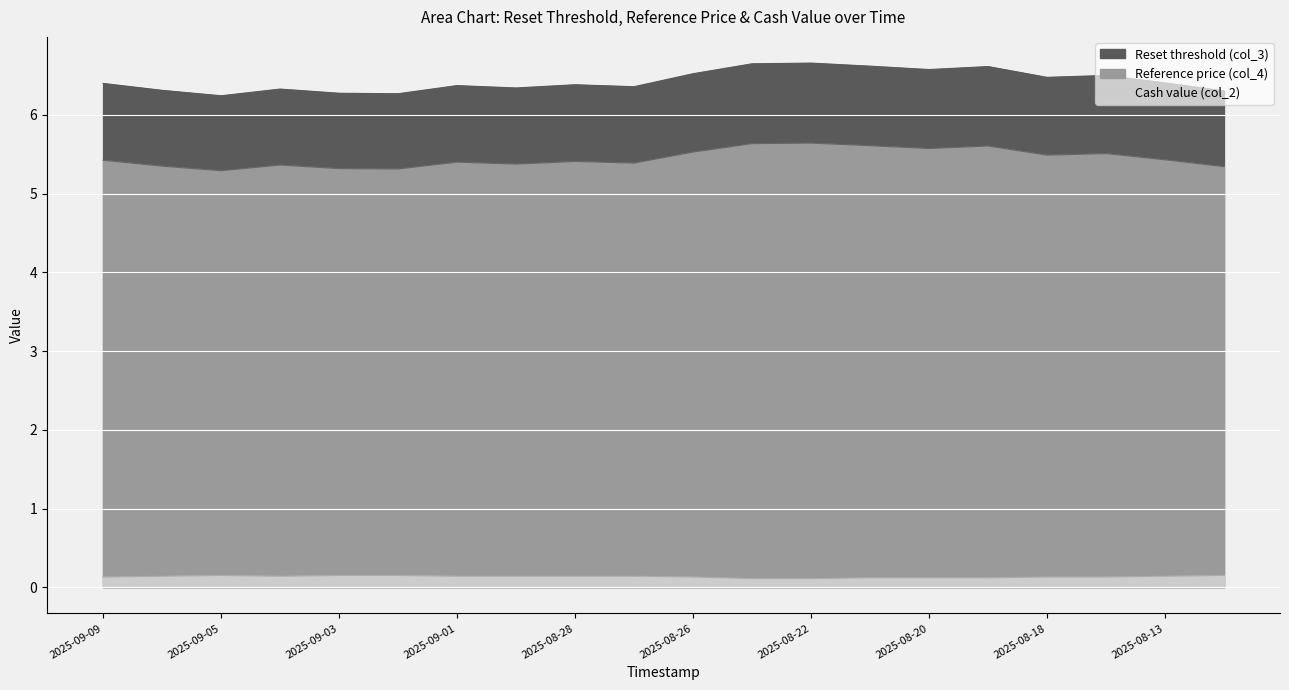

Is the value of Cash value (col_2) at 2025-09-02 greater than the value of Reset threshold (col_3) at 2025-08-14?

No